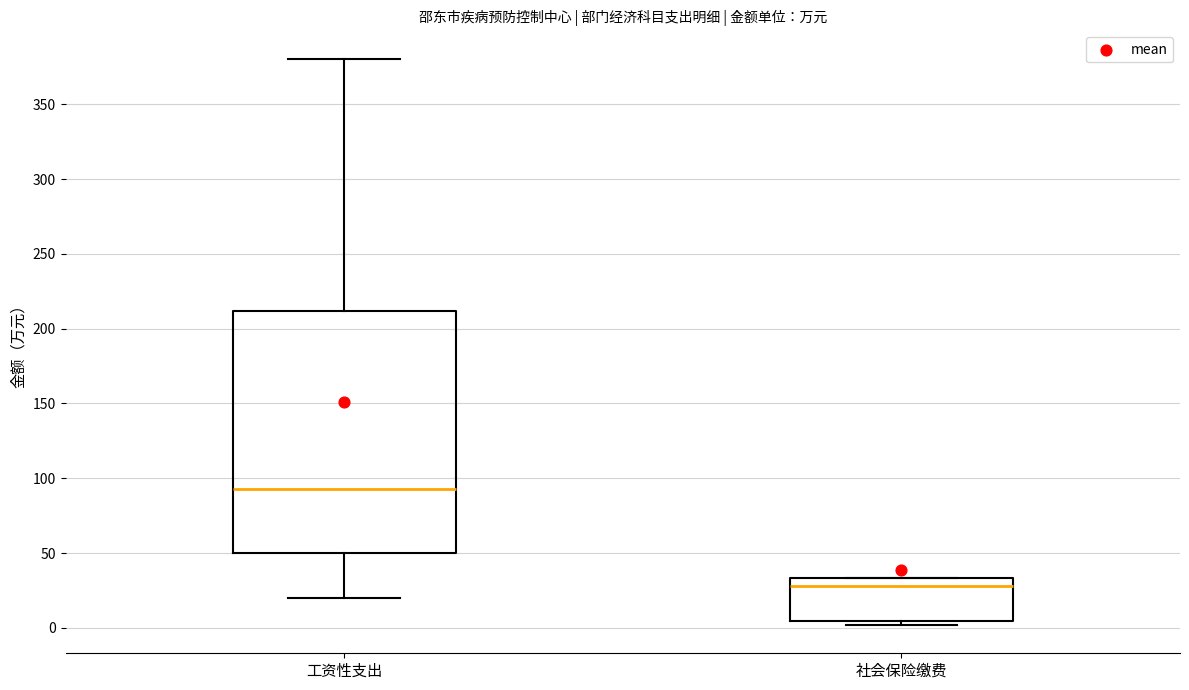

Where is the lower edge of the box for 社会保险缴费 on the y-axis? The values are not printed on the chart, so give them approximately, as read against the axis.

5